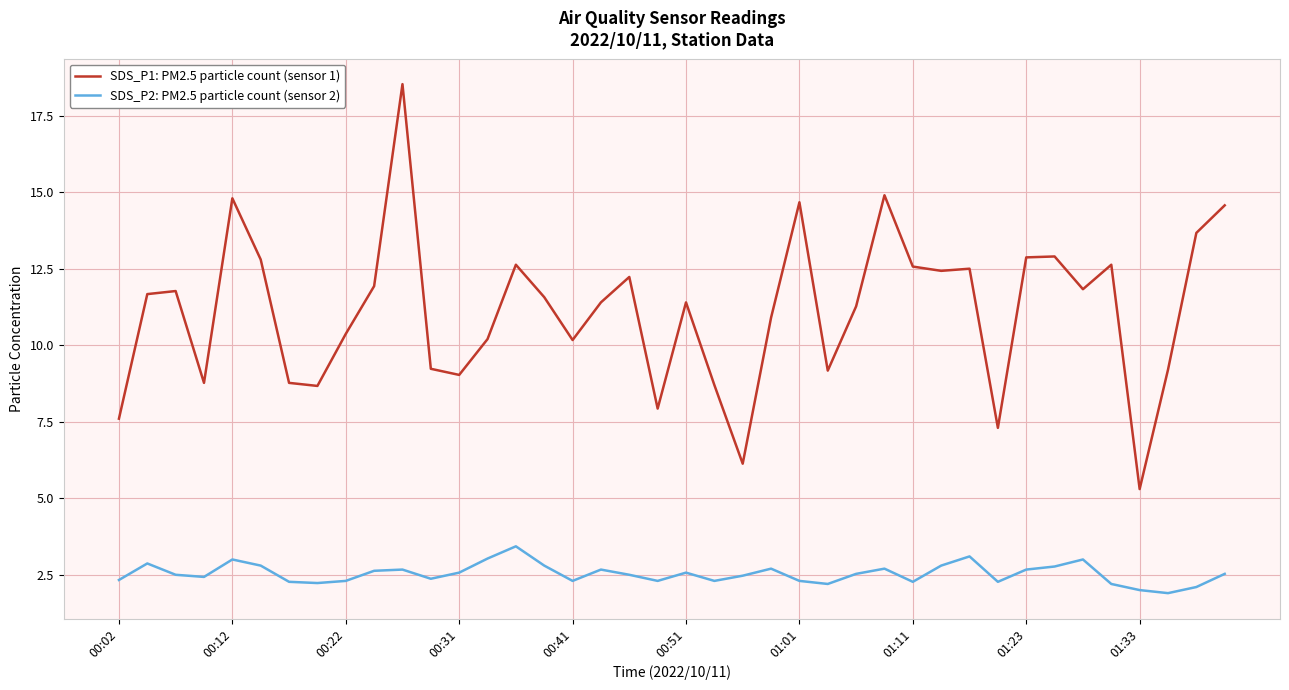

True or false: SDS_P1: PM2.5 particle count (sensor 1) and SDS_P2: PM2.5 particle count (sensor 2) intersect in this chart.

False